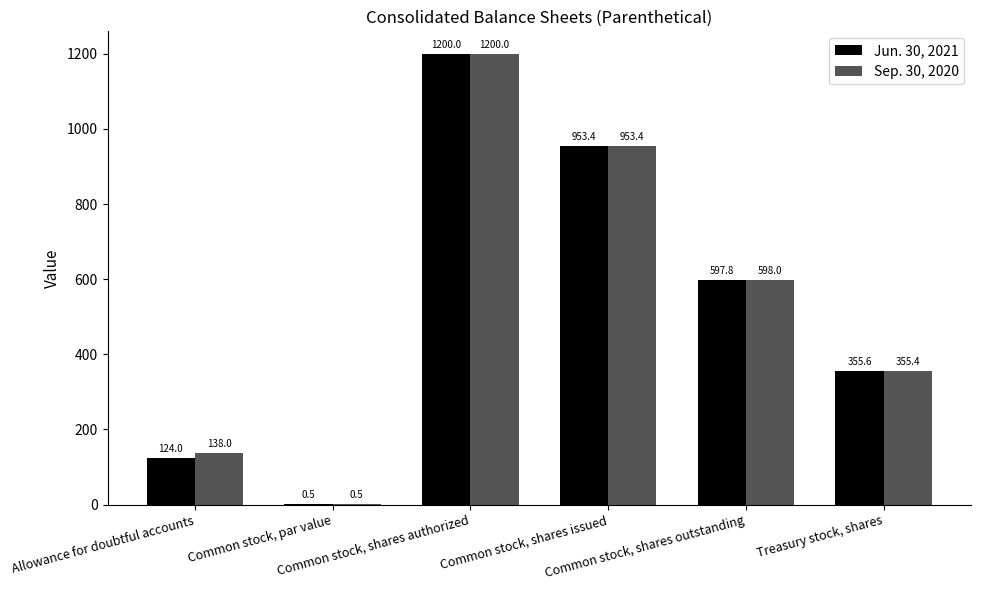

What are all the series names shown in the legend?

Jun. 30, 2021, Sep. 30, 2020